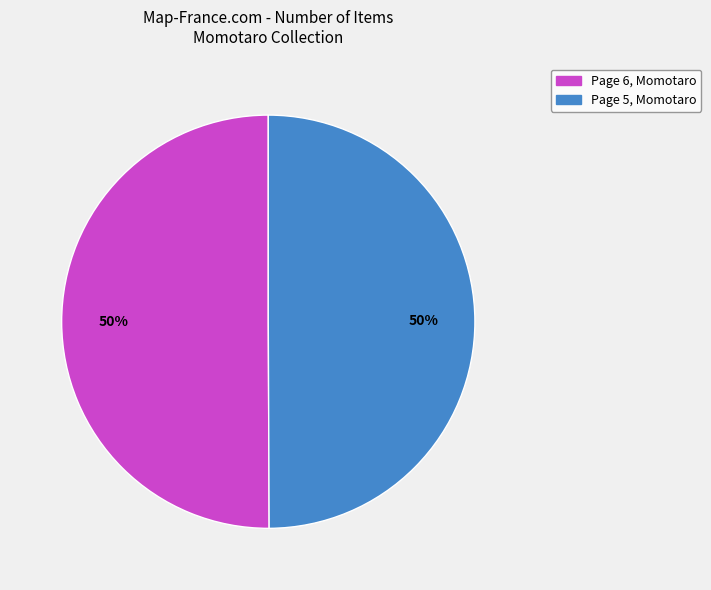

True or false: Page 6, Momotaro accounts for 37% of the total.

False